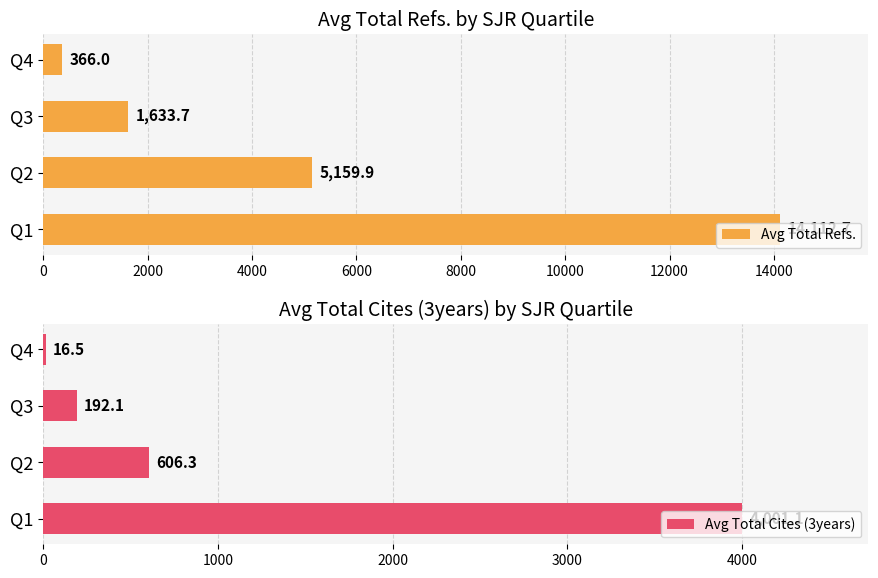

What is the difference between the maximum and minimum values in the Avg Total Refs. series?

13746.7